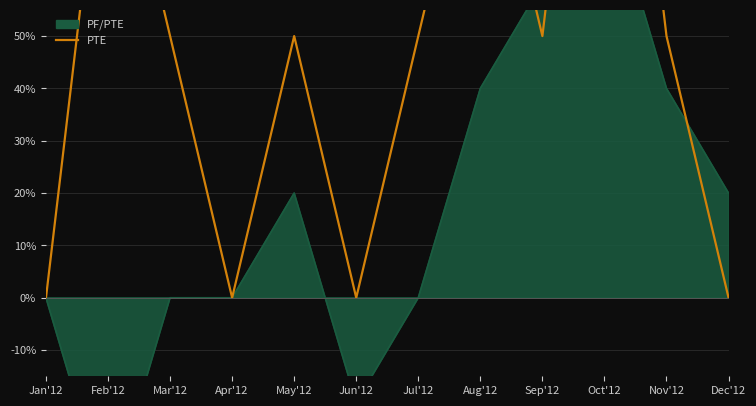

Reading left to right, list all the values displayed in this chart.

0	100	50	0	50	0	50	100	50	150	50	0